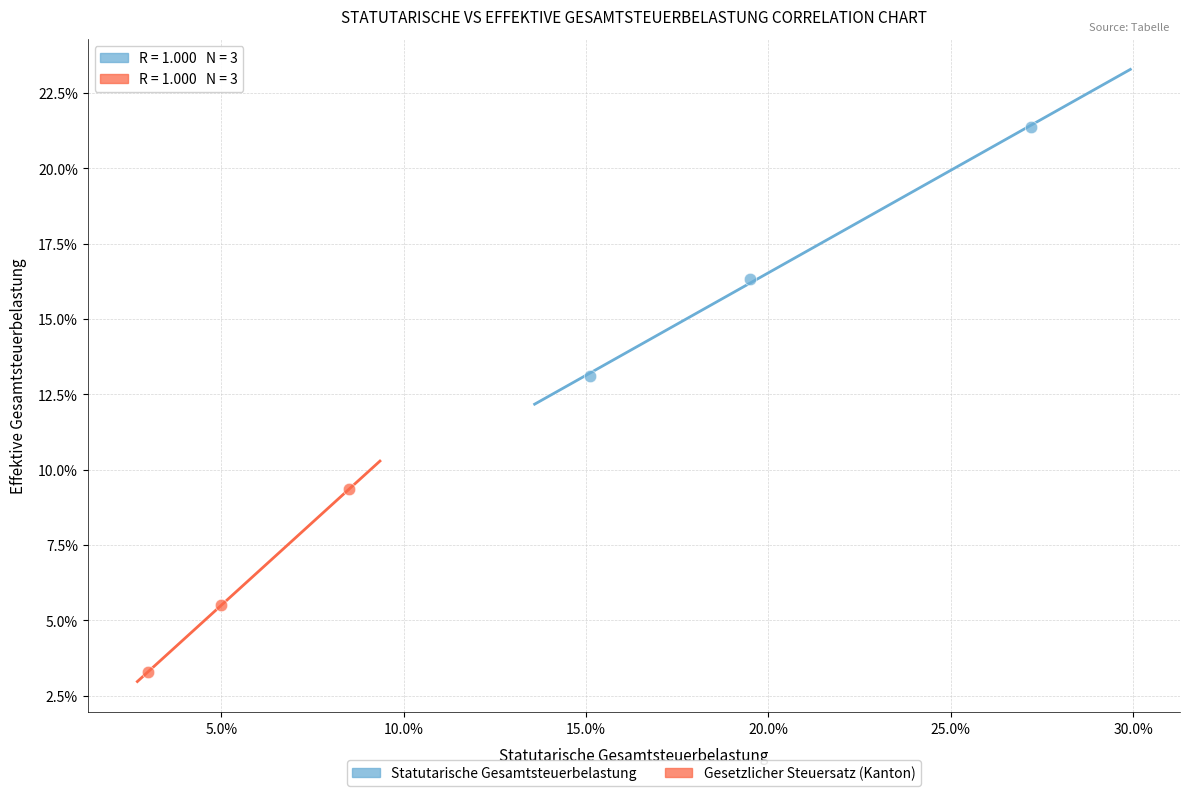

Which series reaches the minimum Y coordinate?

Gesetzlicher Steuersatz (Kanton)